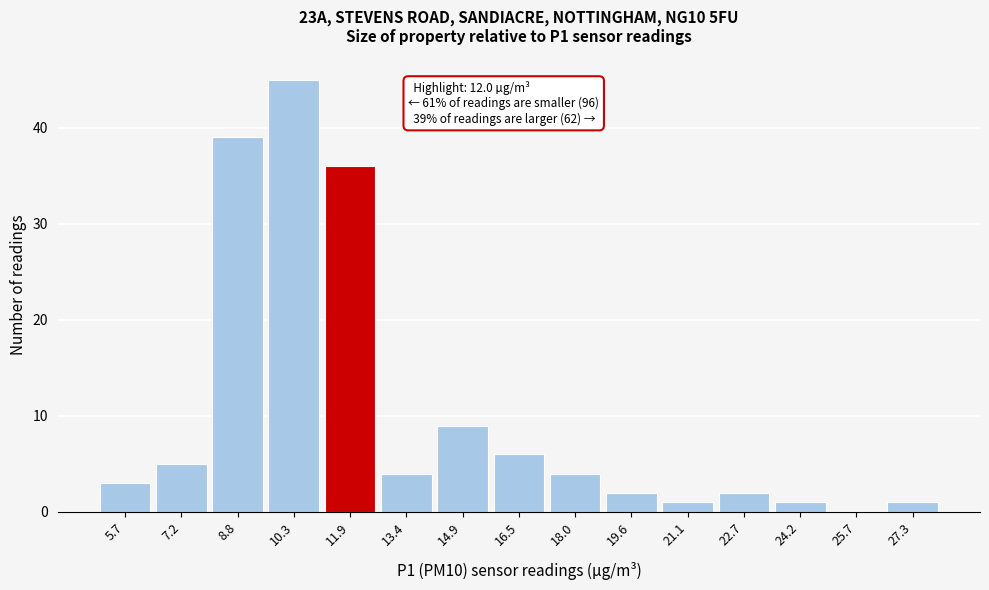

Reading left to right, extract all data points from this chart.

5.7=3	7.2=5	8.8=39	10.3=45	11.9=36	13.4=4	14.9=9	16.5=6	18.0=4	19.6=2	21.1=1	22.7=2	24.2=1	25.7=0	27.3=1